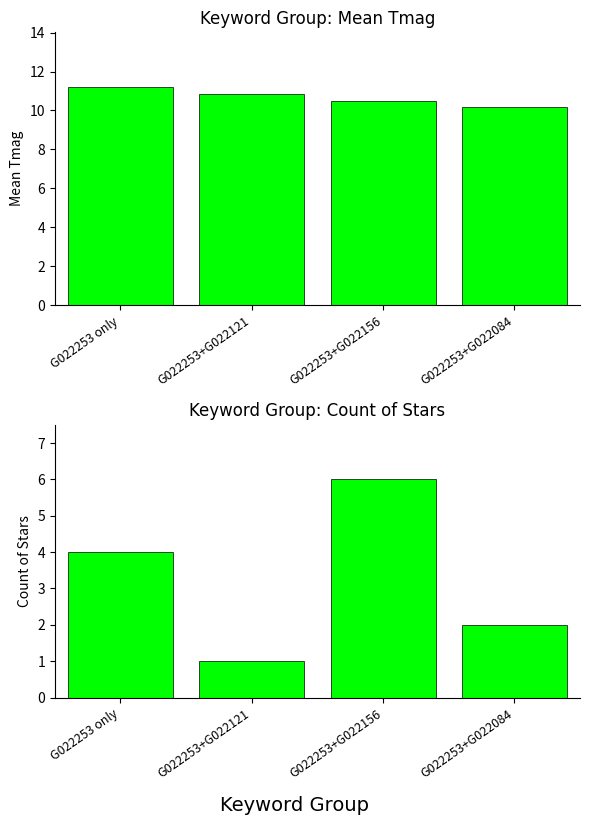

What is the difference between the second highest and second lowest values in the Mean Tmag series?

0.4